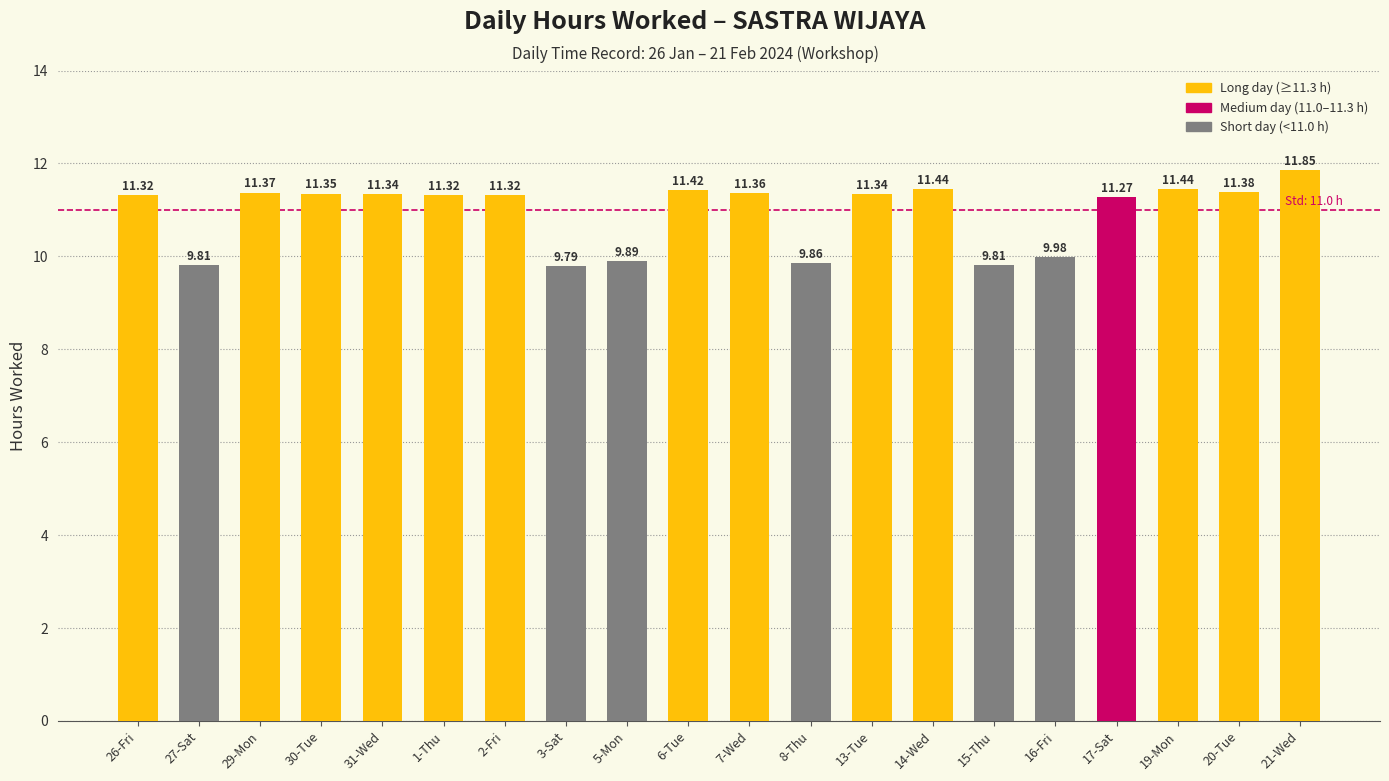

What is the difference between the maximum and second lowest values?

2.0